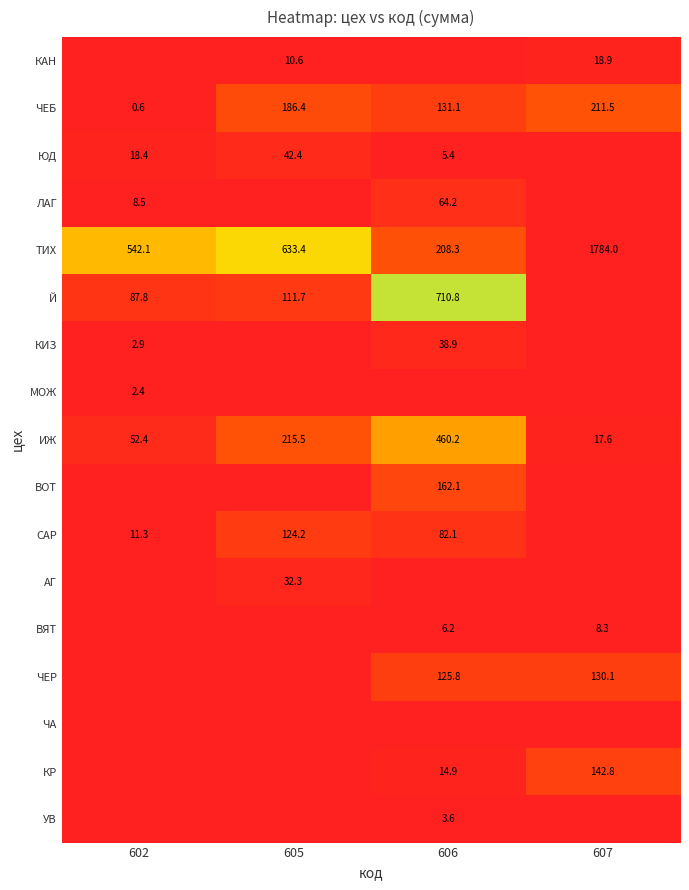

How many categories are shown in the chart?

4